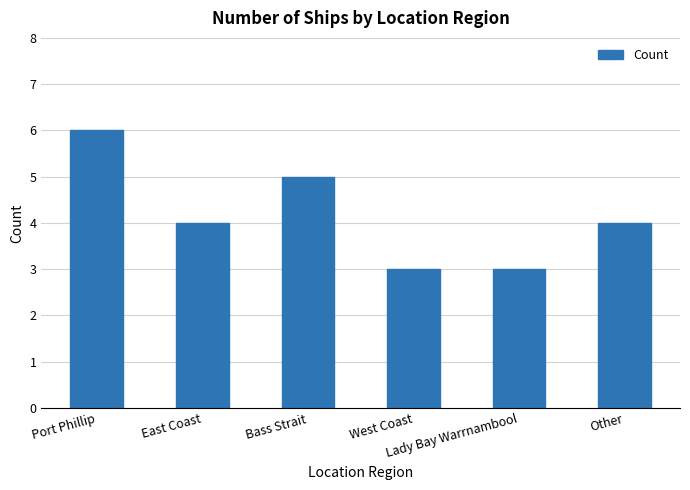

How many bars are there in total?

6